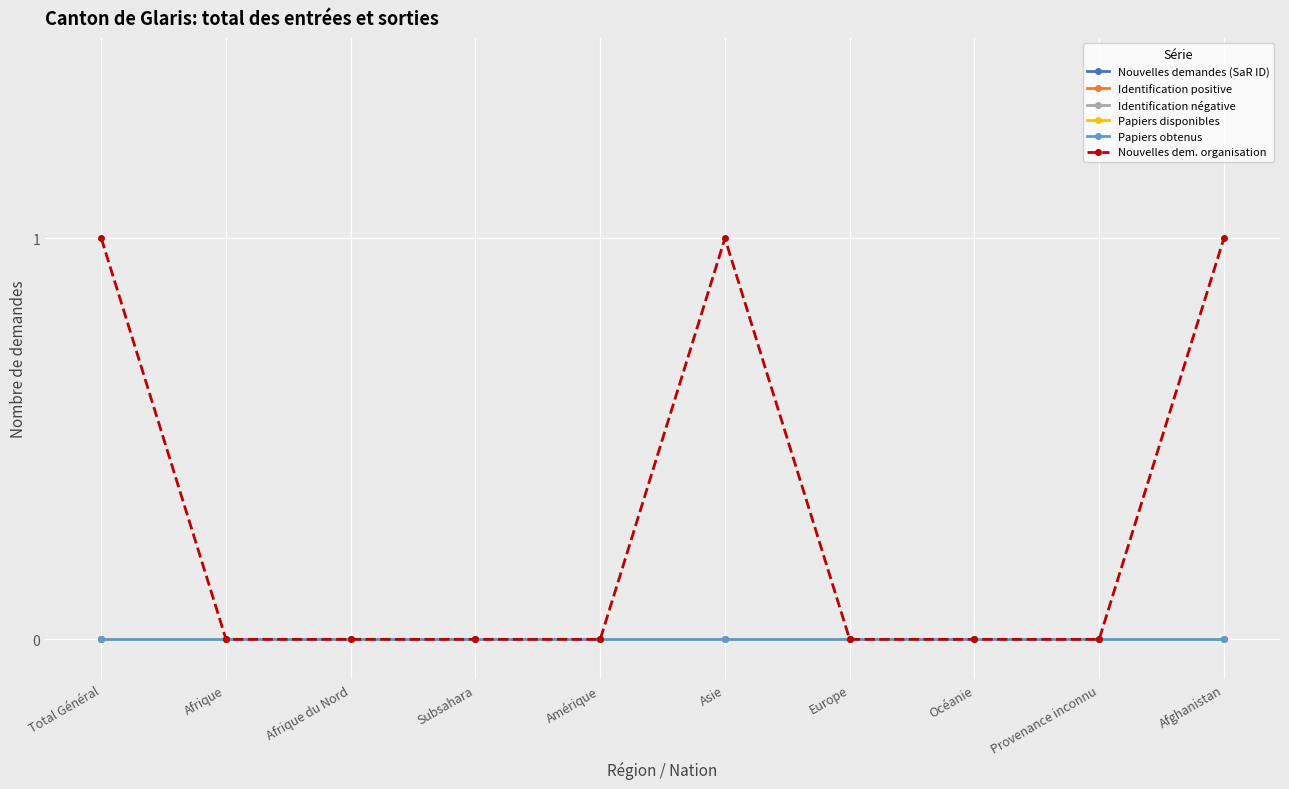

Which category has the lowest value in the Nouvelles demandes (SaR ID) series?

Total Général